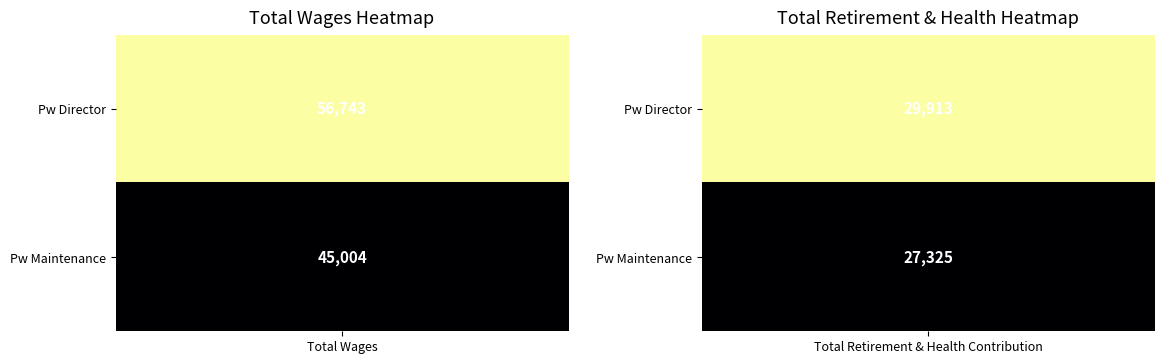

Rank the series by their average value, from lowest to highest.

Pw Maintenance, Pw Director